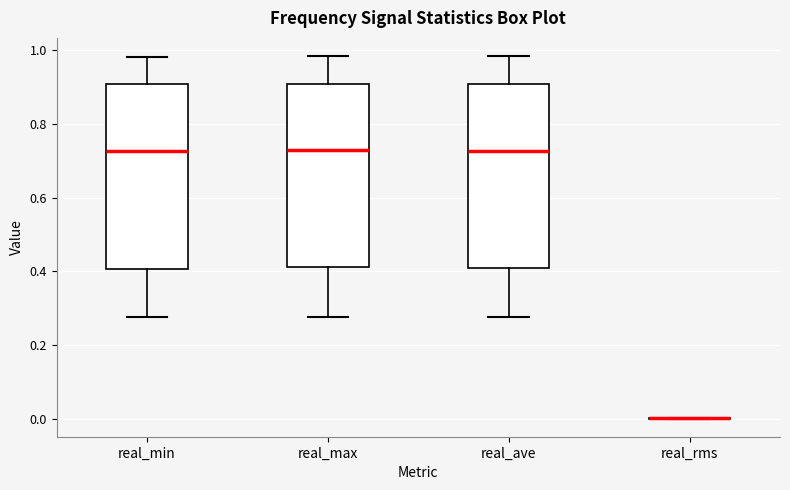

Reading left to right, transcribe this box plot: for each box, give where its median line is, the range the box spans, and where its two whiskers end, as read against the y-axis. The values are not printed on the chart, so give them approximately, as read against the axis.

real_min: median 0.72, box 0.40 to 0.90, whiskers 0.28 to 0.98
real_max: median 0.72, box 0.42 to 0.90, whiskers 0.28 to 0.98
real_ave: median 0.72, box 0.40 to 0.90, whiskers 0.28 to 0.98
real_rms: box collapsed to a line at 0.00, whiskers 0.00 to 0.00